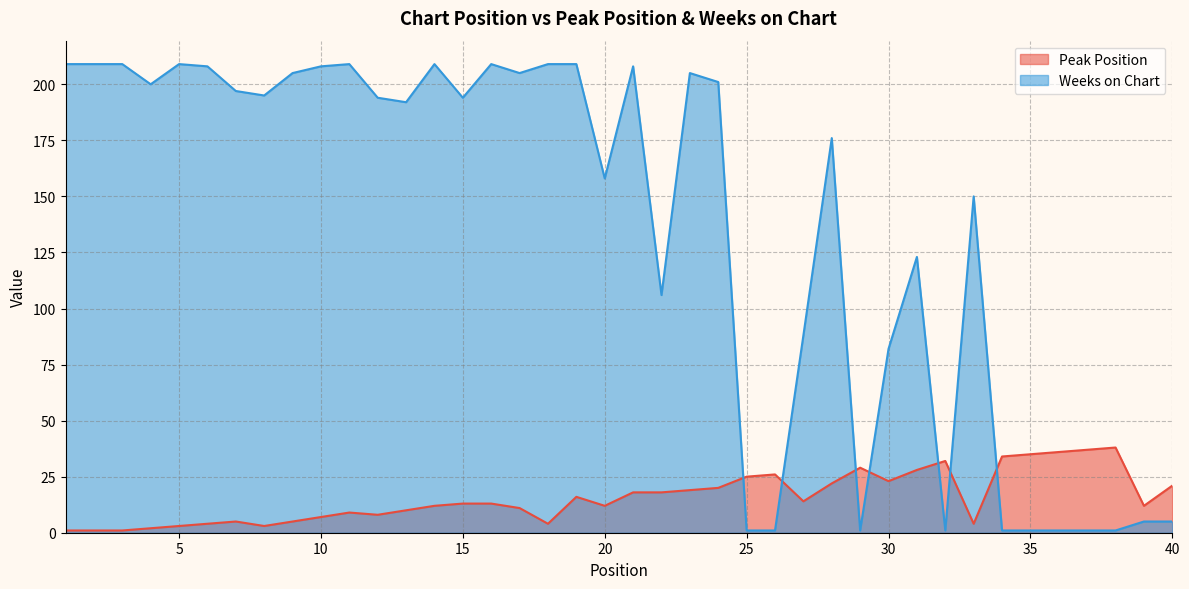

Reading left to right, extract all data points from this chart.

Peak Position: 1	1	1	2	3	4	5	3	5	7	9	8	10	12	13	13	11	4	16	12	18	18	19	20	25	26	14	22	29	23	28	32	4	34	35	36	37	38	12	21
Weeks on Chart: 209	209	209	200	209	208	197	195	205	208	209	194	192	209	194	209	205	209	209	158	208	106	205	201	1	1	88	176	1	82	123	1	150	1	1	1	1	1	5	5